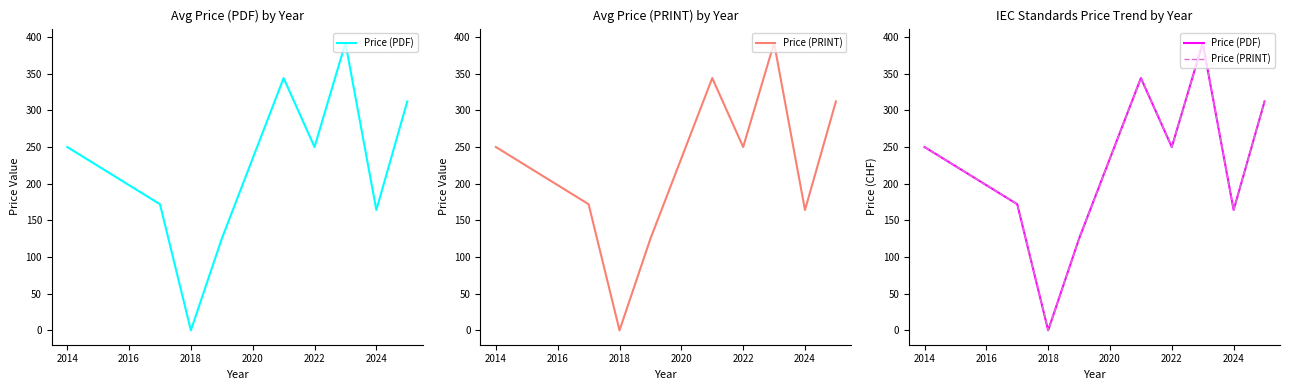

How many distinct data groups are displayed?

2